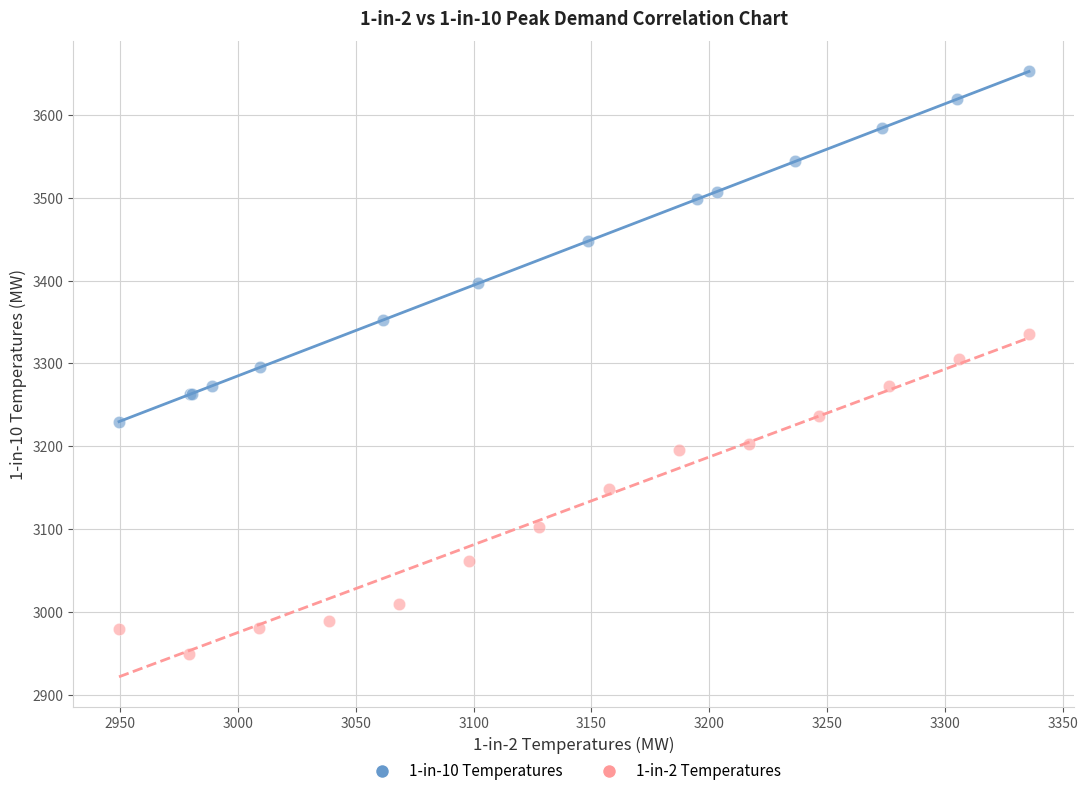

Which series has the widest spread of Y values?

1-in-10 Temperatures